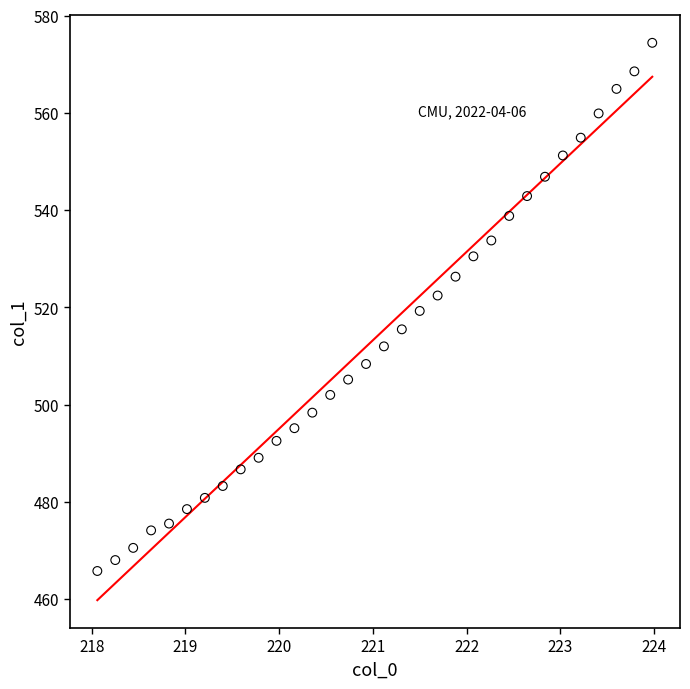

What is the range of X values (max minus min)?

5.9